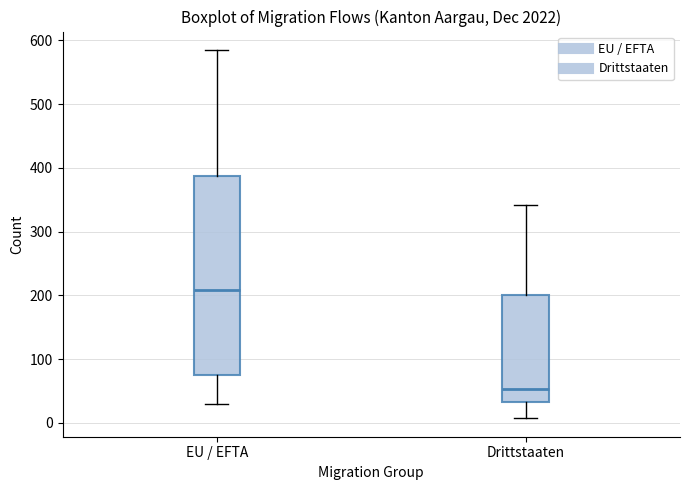

Where does the median line of the box for EU / EFTA sit on the y-axis? The values are not printed on the chart, so give them approximately, as read against the axis.

210